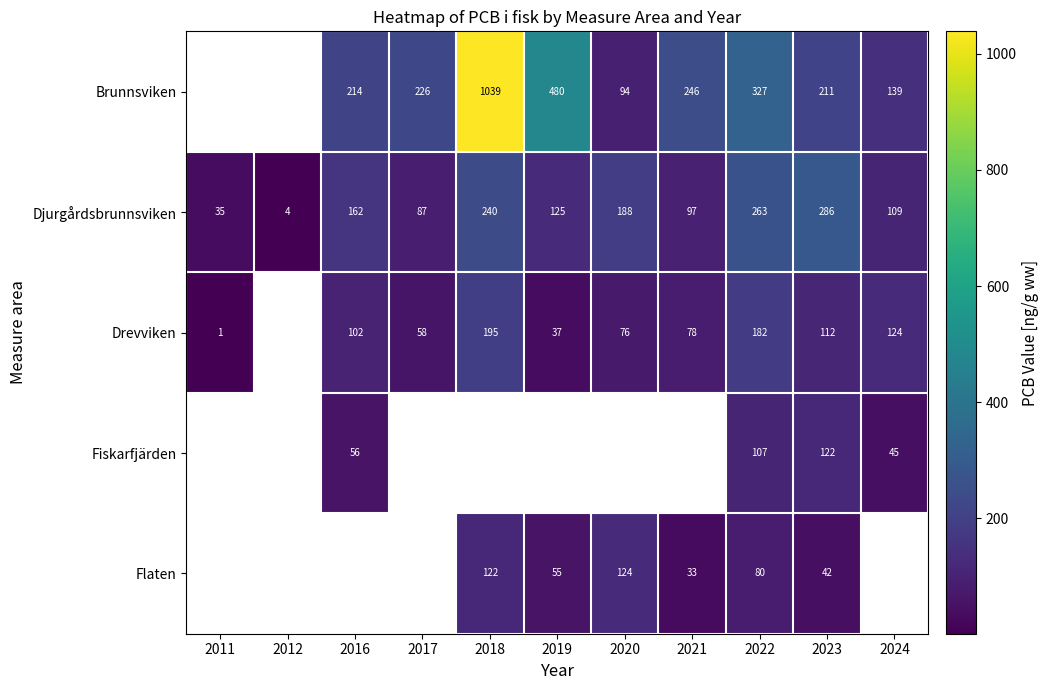

Is the value of Brunnsviken at 2024 greater than the value of Djurgårdsbrunnsviken at 2012?

Yes